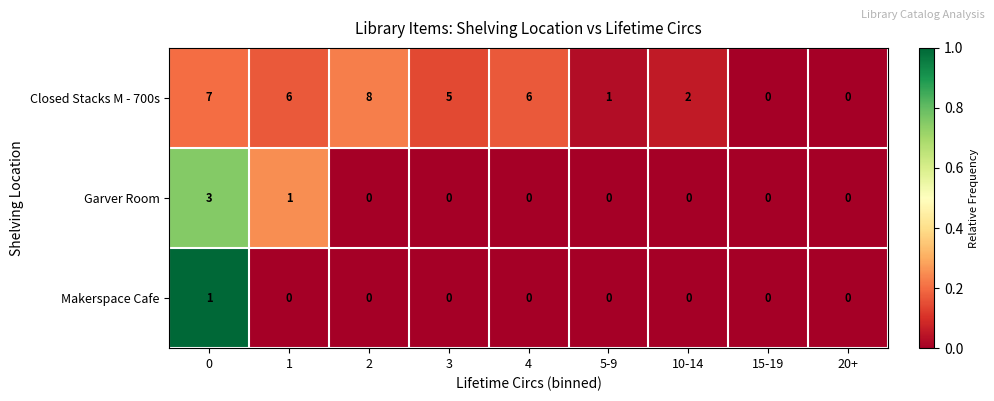

What is the difference between the maximum and minimum values in the Garver Room series?

3